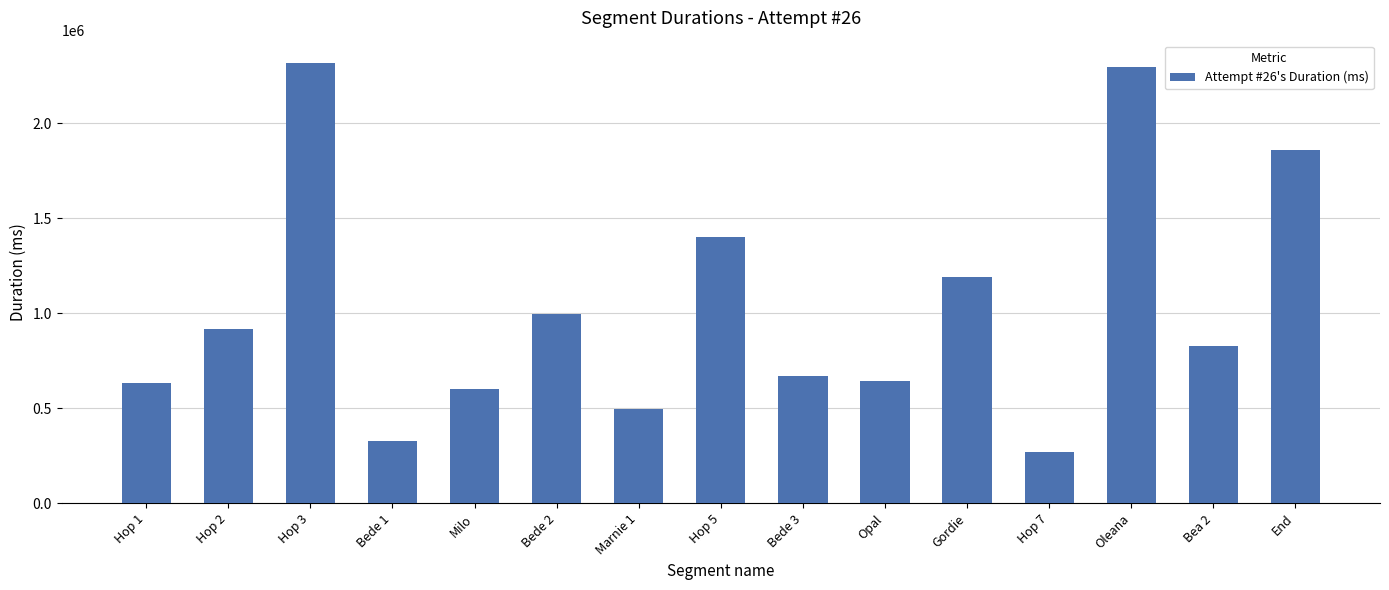

At which label is the value closest to 1292597?

Gordie